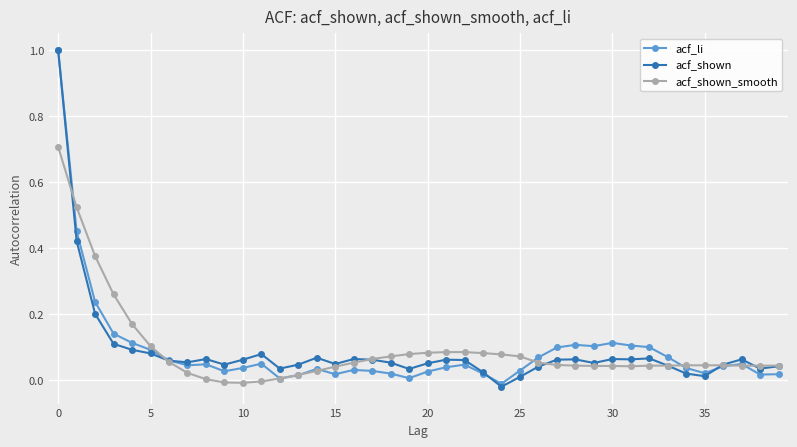

What is the maximum value for acf_li?

1.0